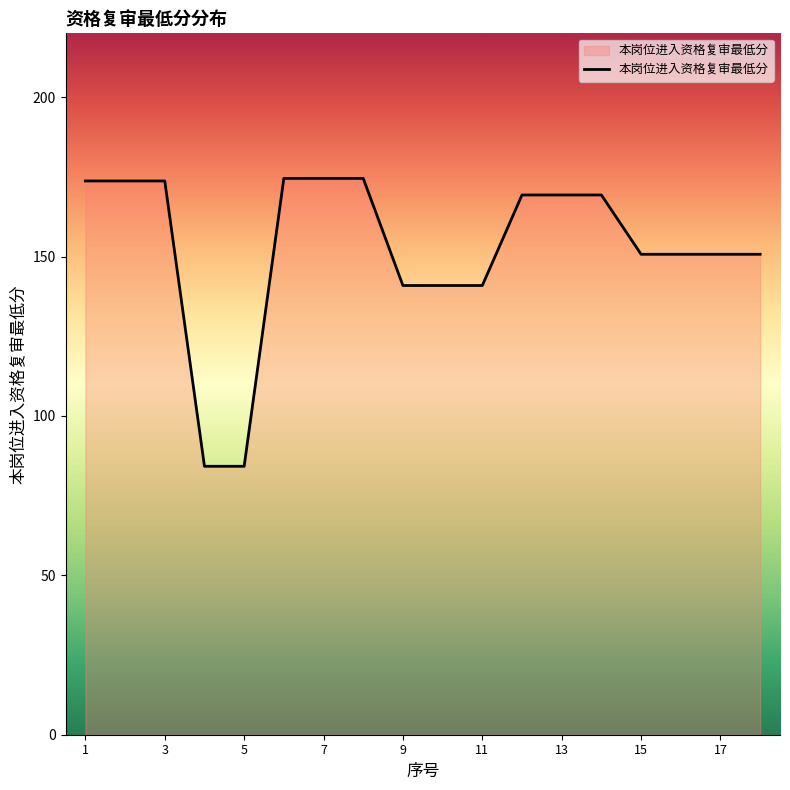

What is the smallest value displayed?

84.2